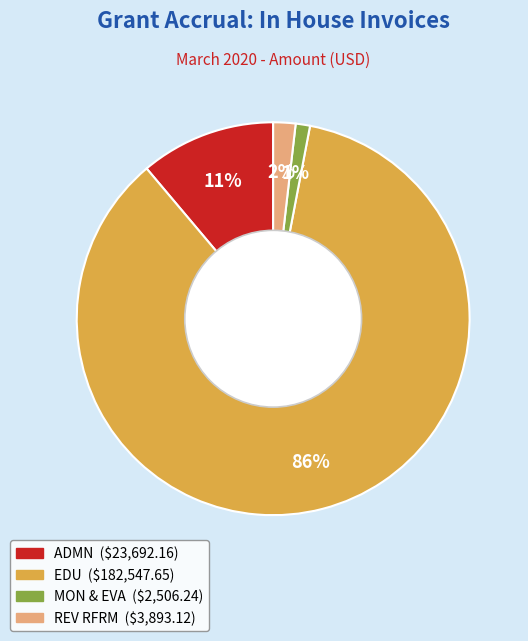

Does any single category account for the majority?

Yes